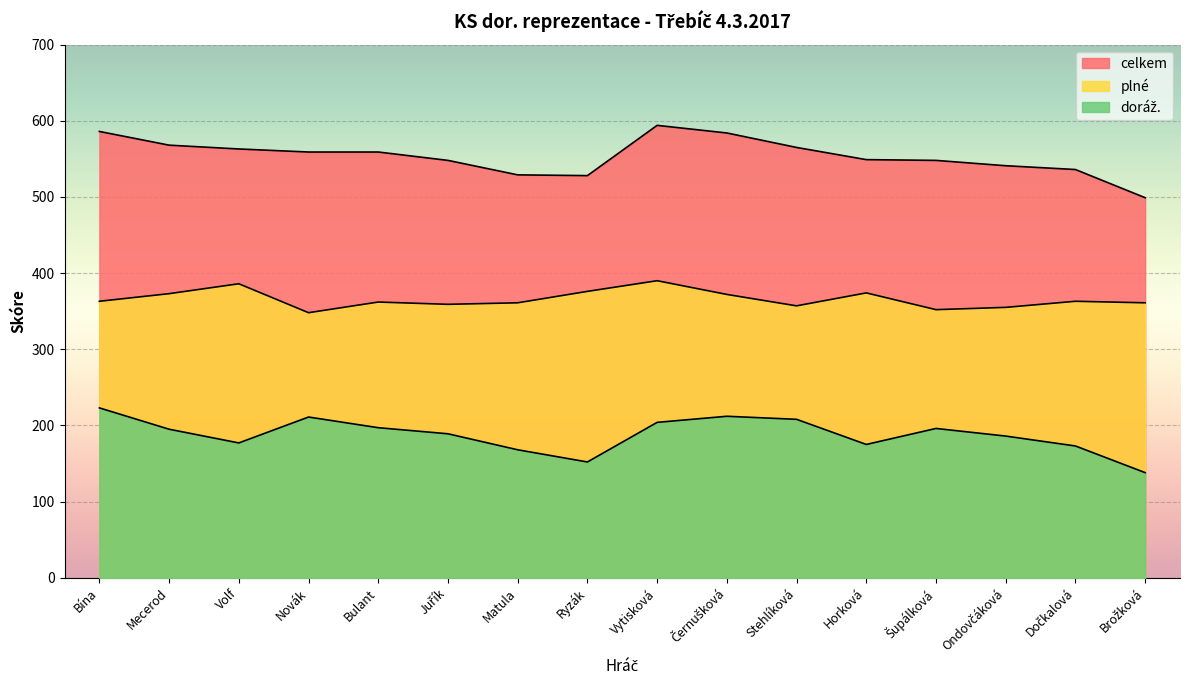

True or false: celkem has a value of 228 at Šupálková.

False